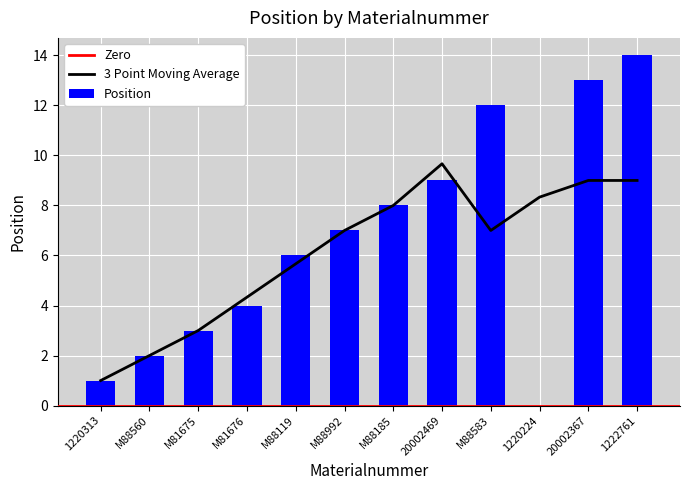

Rank the categories by value from highest to lowest.

1222761, 20002367, M88583, 20002469, M88185, M88992, M88119, M81676, M81675, M88560, 1220313, 1220224